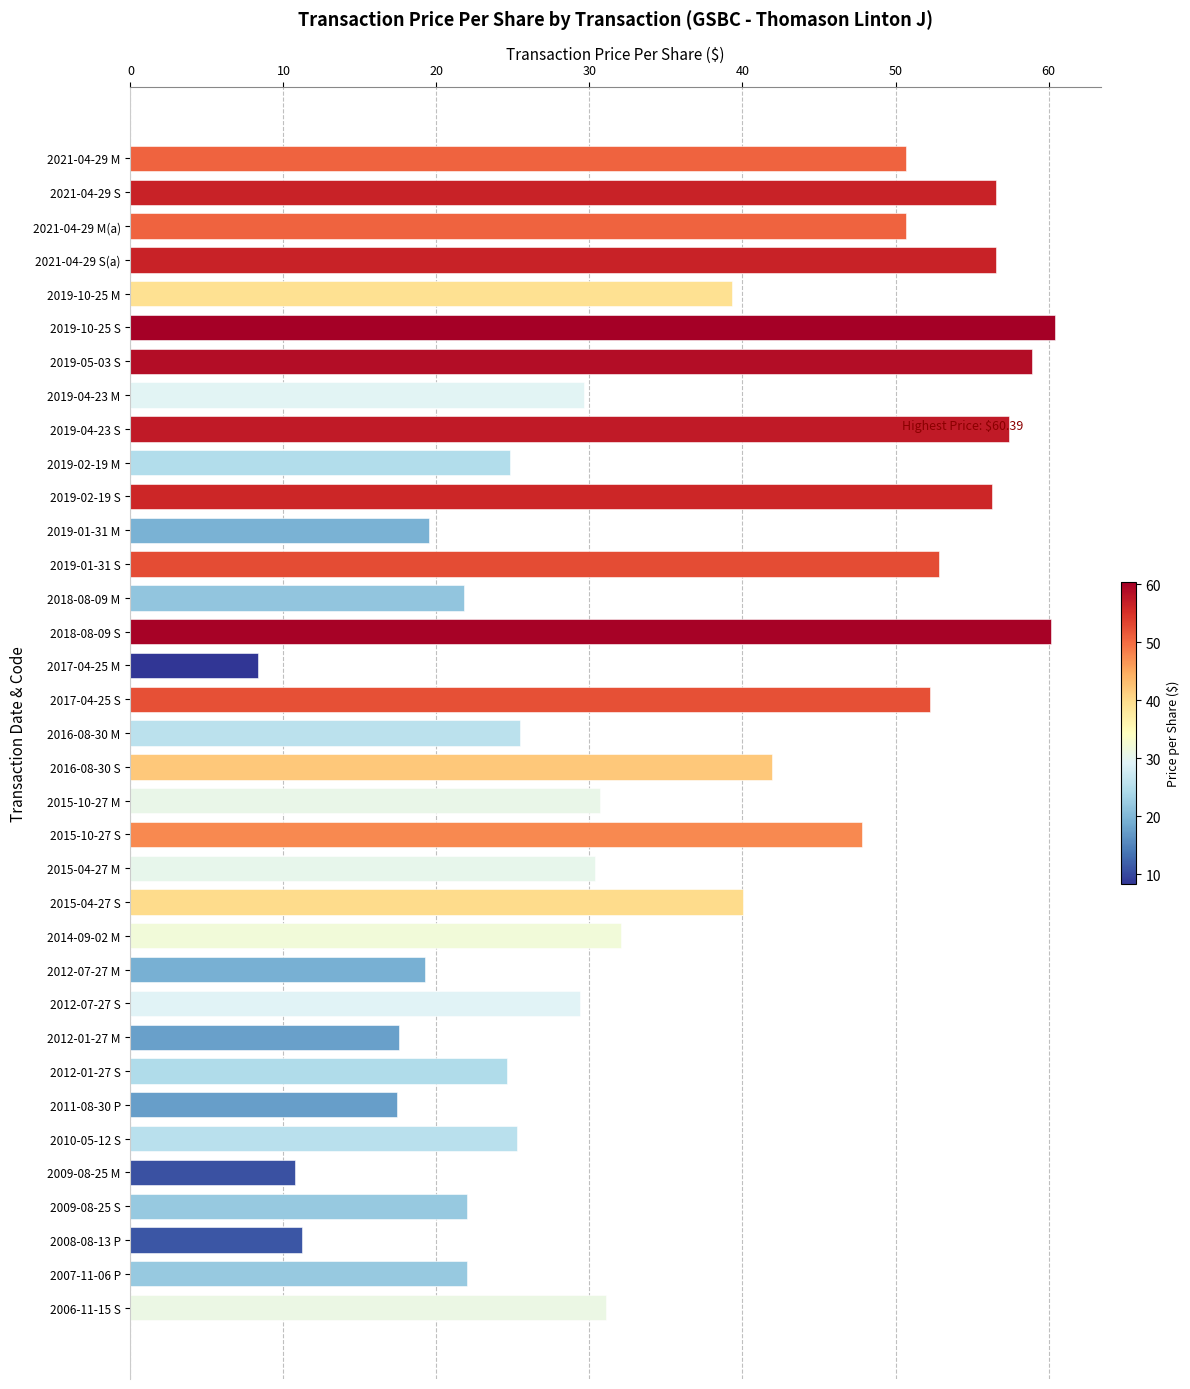

What is the value of the 2nd bar from the top?

56.6